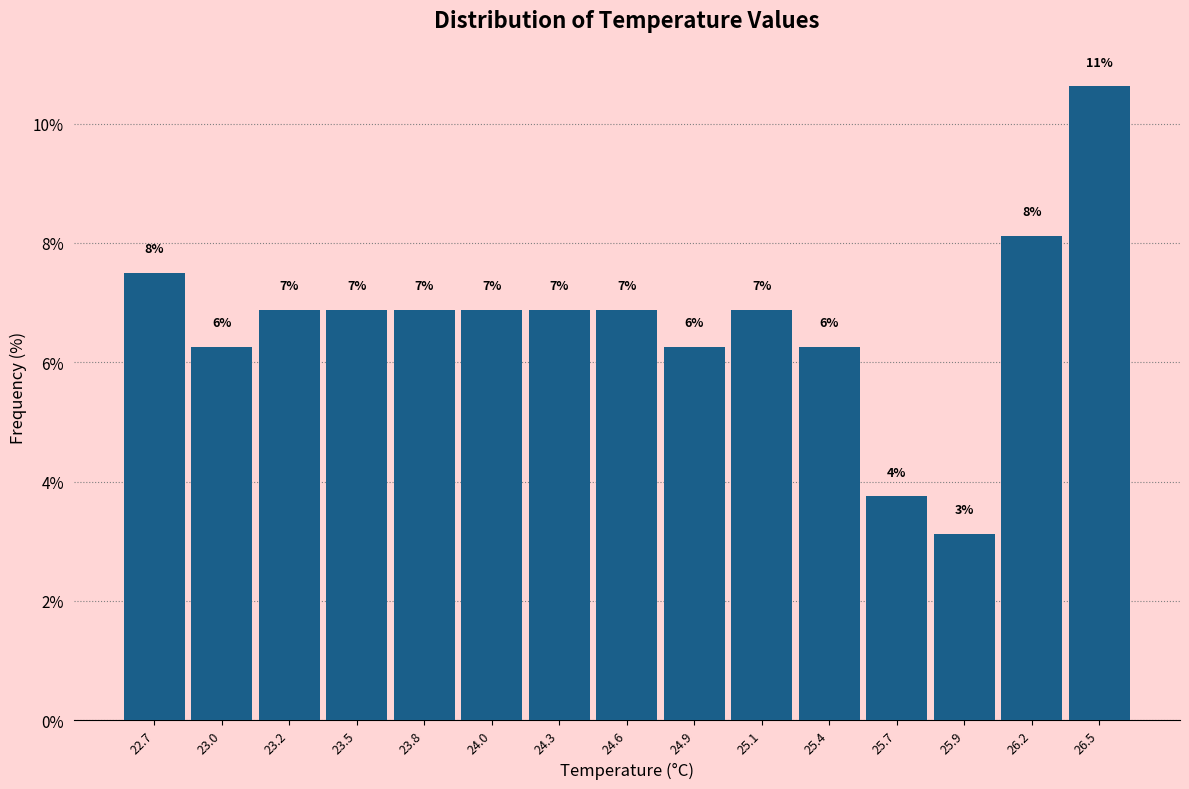

How many bars are there in total?

15